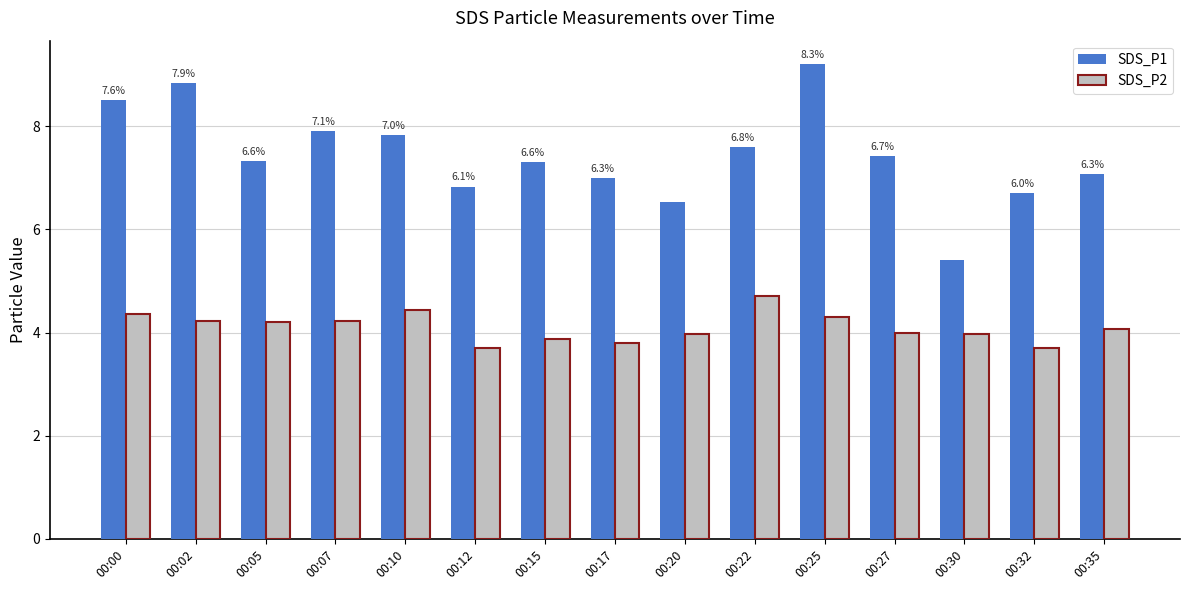

How many distinct data groups are displayed?

2